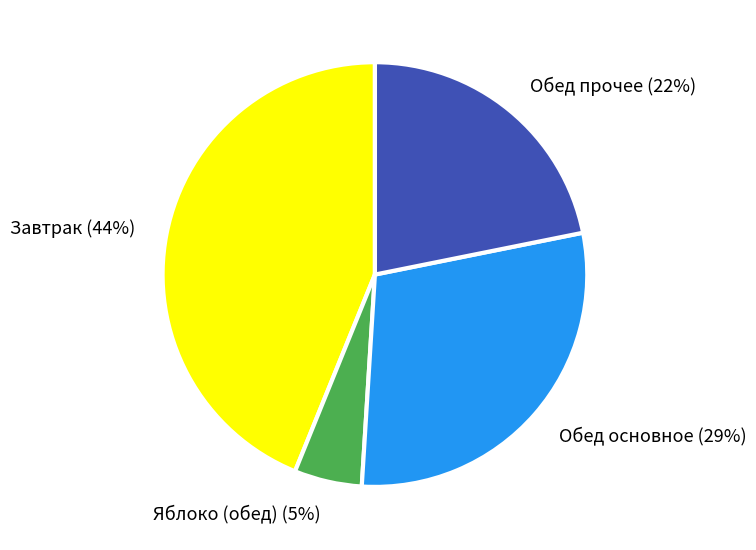

How many segments does this pie chart have?

4